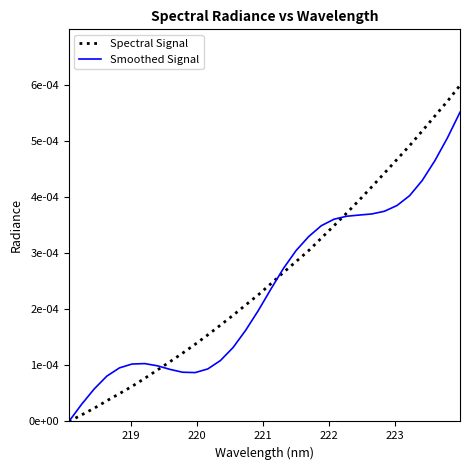

Which series has the widest spread of values?

Spectral Signal